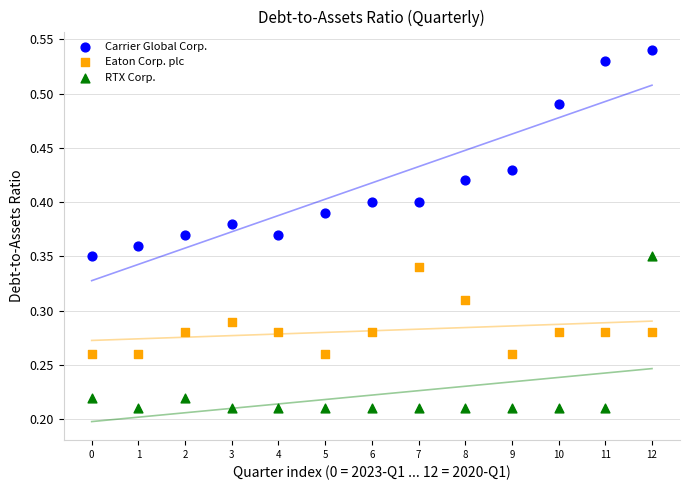

Which series contains the highest Y value?

Carrier Global Corp.